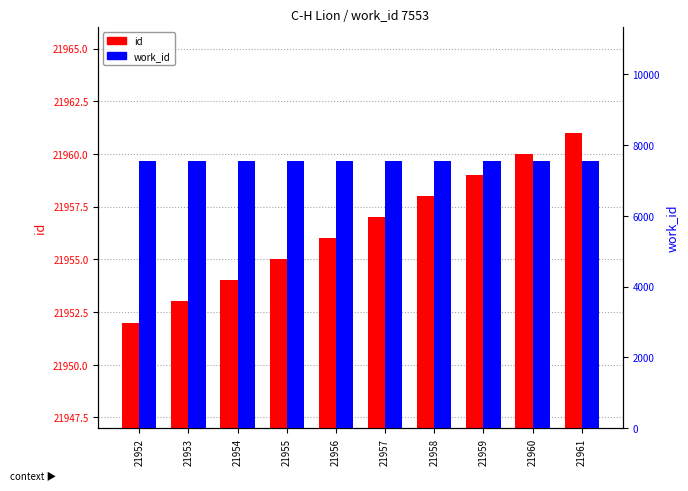

Reading right to left, extract all data points from this chart.

id: 21961=21961	21960=21960	21959=21959	21958=21958	21957=21957	21956=21956	21955=21955	21954=21954	21953=21953	21952=21952
work_id: 21961=7553	21960=7553	21959=7553	21958=7553	21957=7553	21956=7553	21955=7553	21954=7553	21953=7553	21952=7553